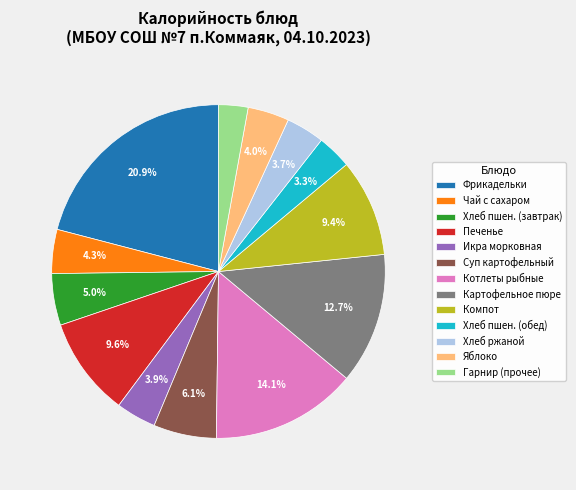

Does Яблоко account for over 50% of the chart?

No